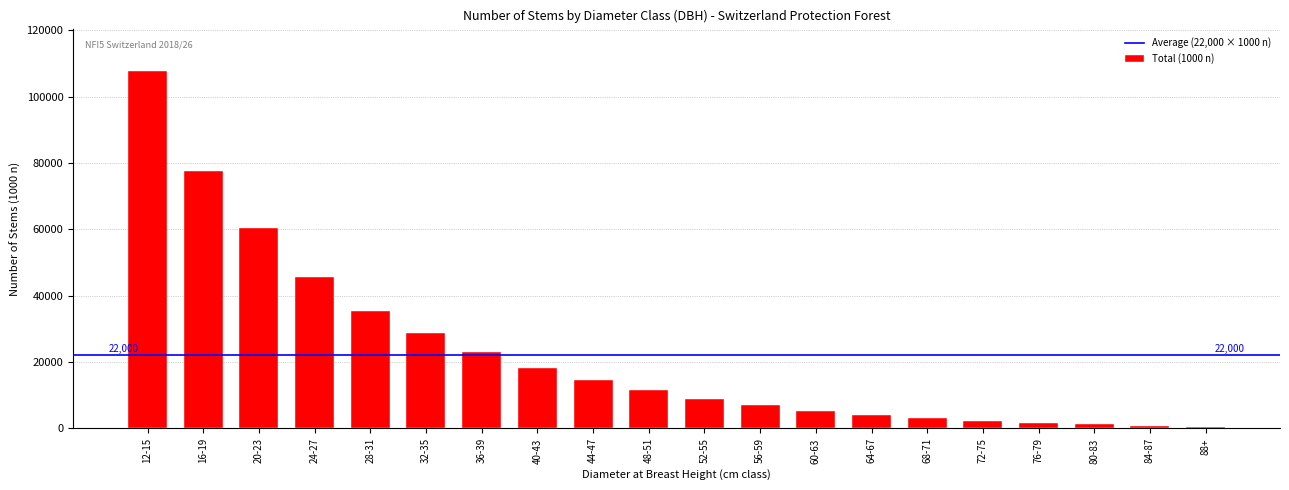

Which category has the highest value across all series?

12-15